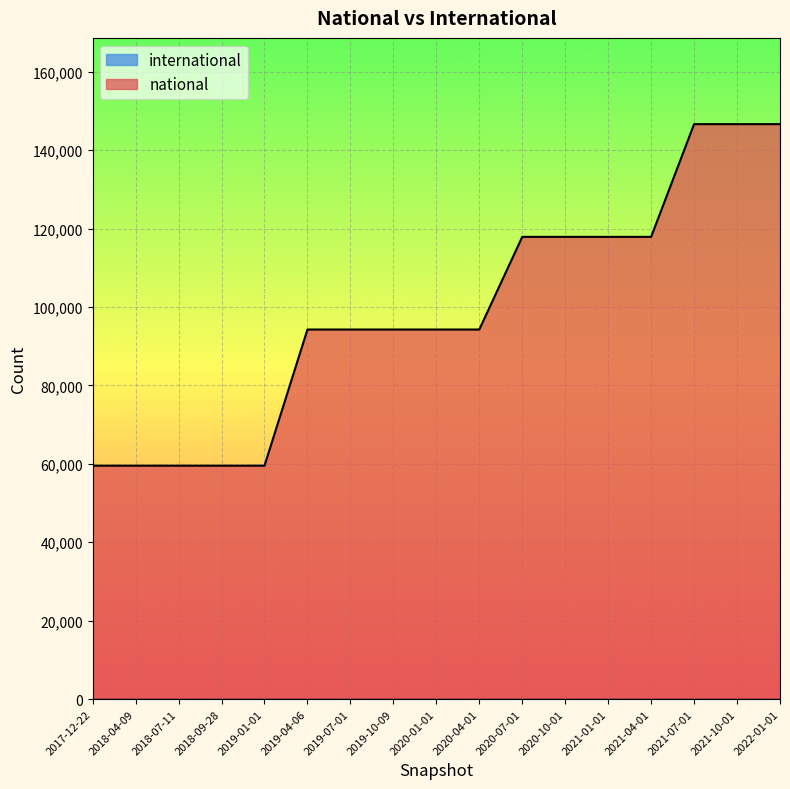

Which label corresponds to the smallest value in the chart?

2017-12-22